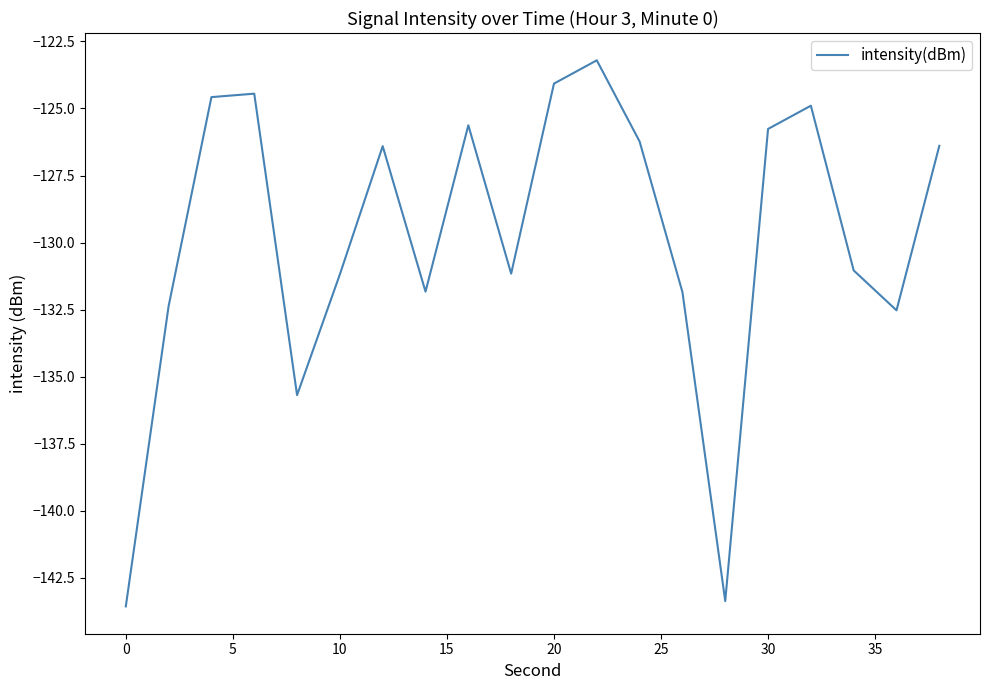

What is the difference between the maximum and minimum values?

20.4